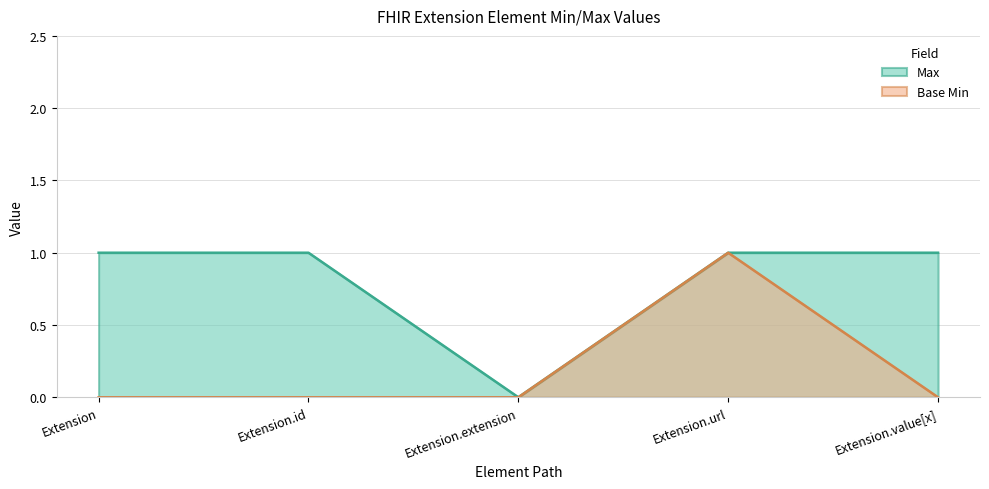

At how many categories does at least one series exceed 0?

4